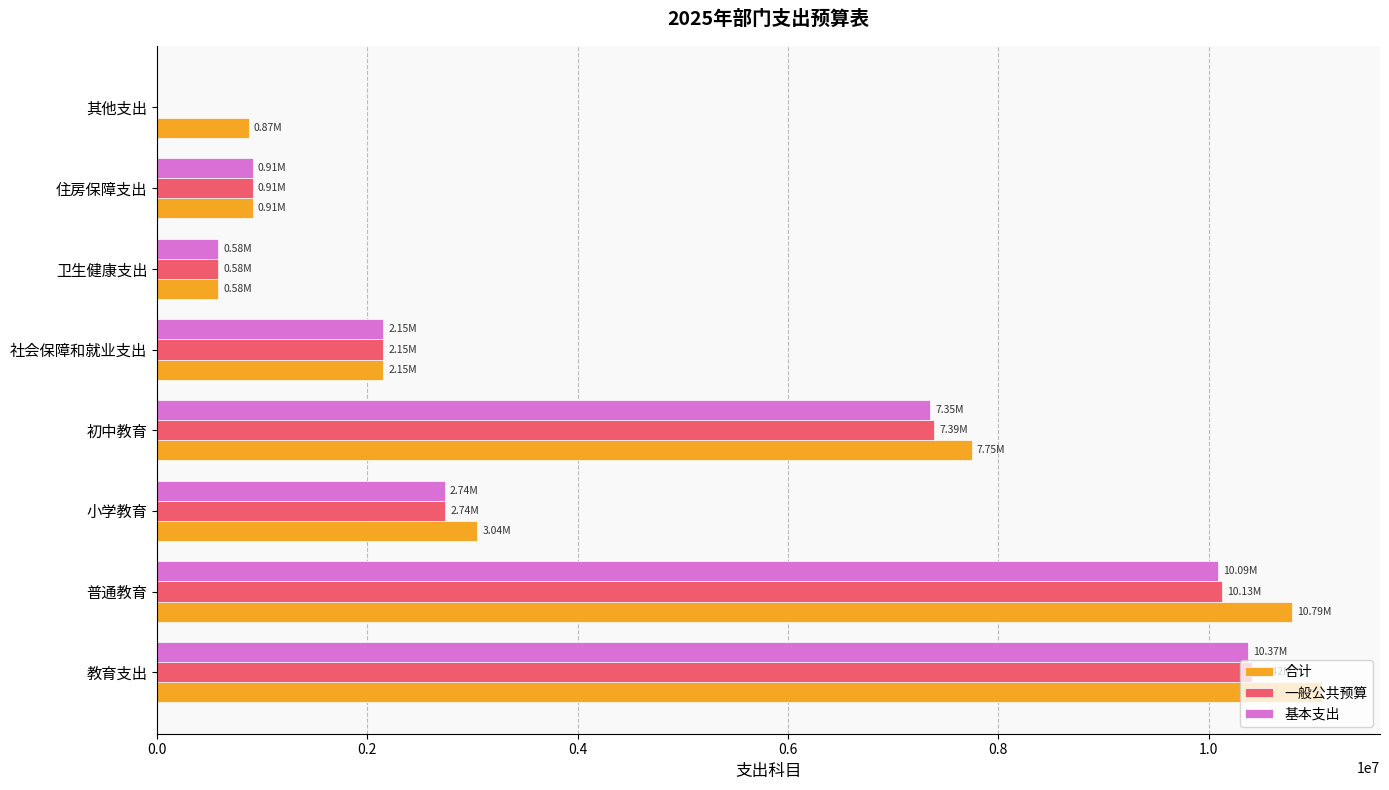

How many values in the 合计 series exceed 3044373?

4